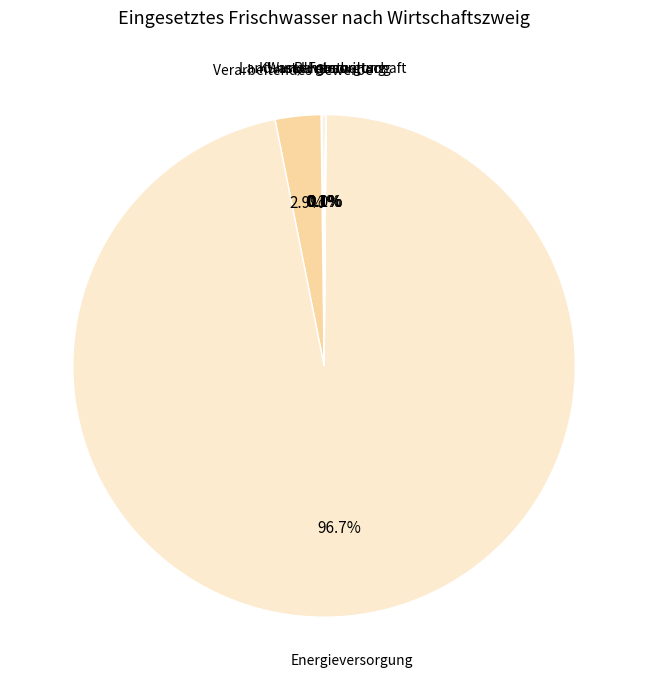

Which category has the biggest portion of the pie?

Energieversorgung